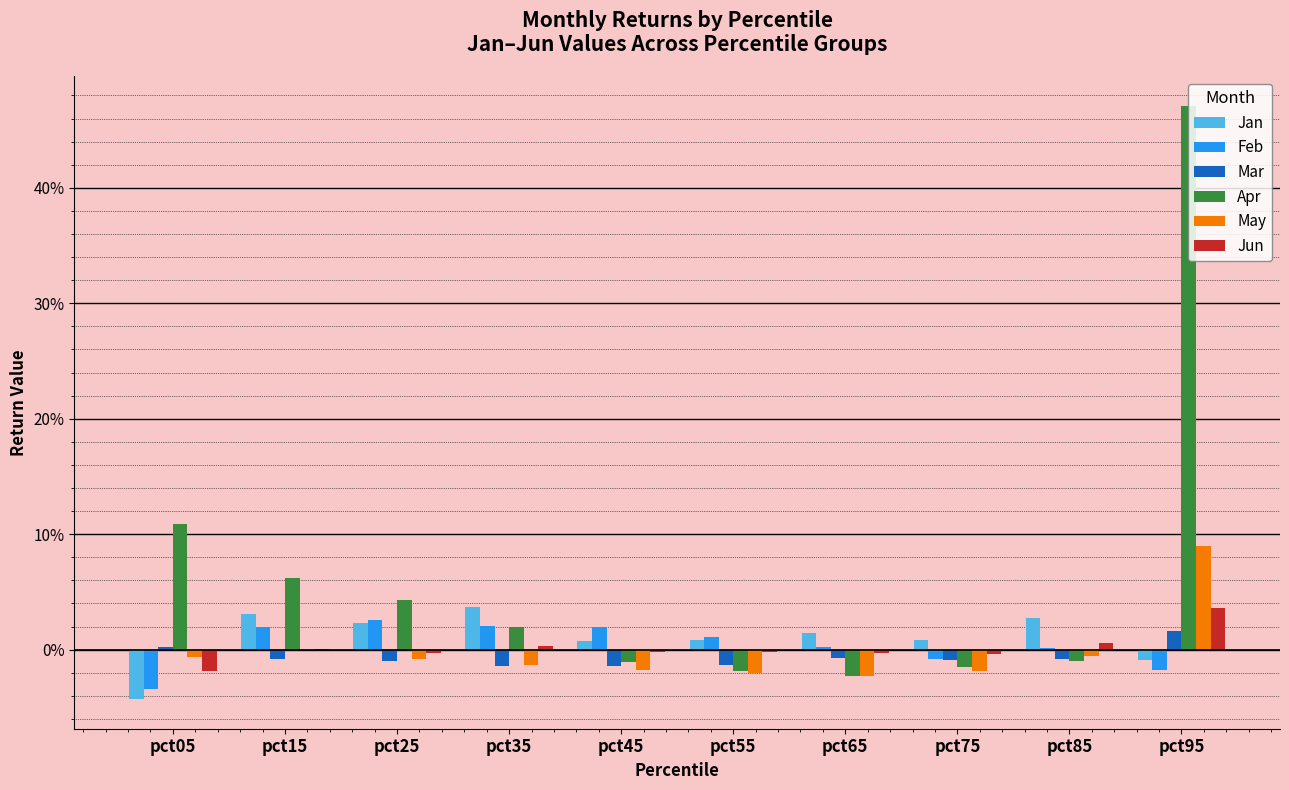

The value of Jan at pct25 is 0.0. True or false?

False